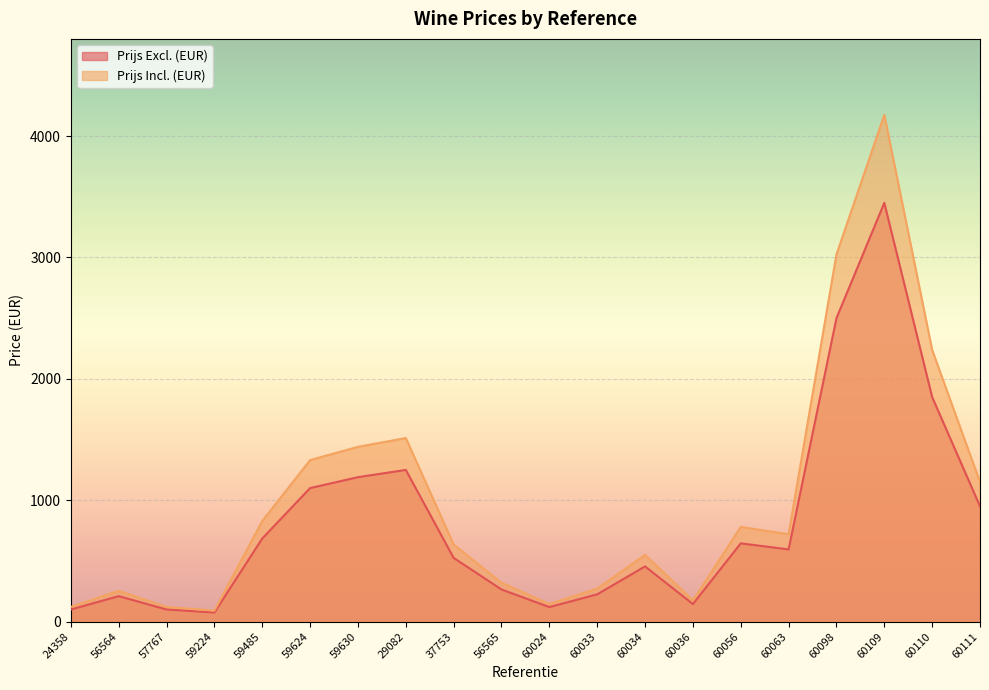

How many values in the Prijs Incl. (EUR) series are below 719?

10